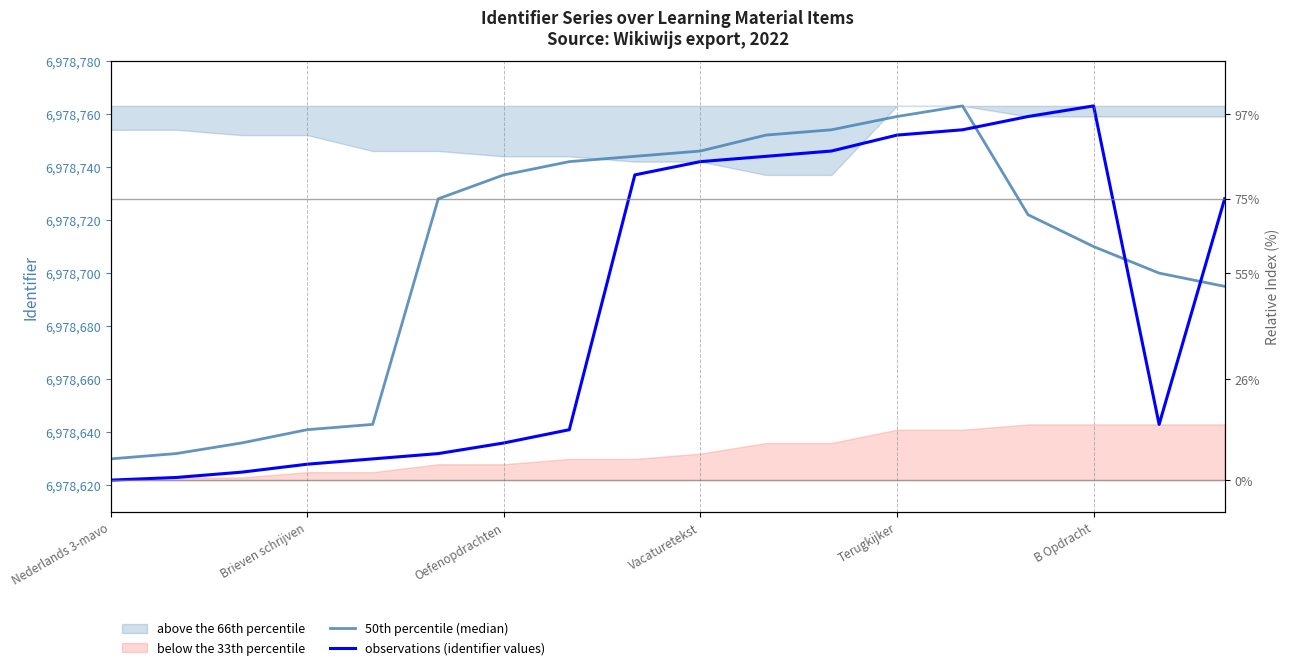

Which series has the largest total across all categories?

50th percentile (median)